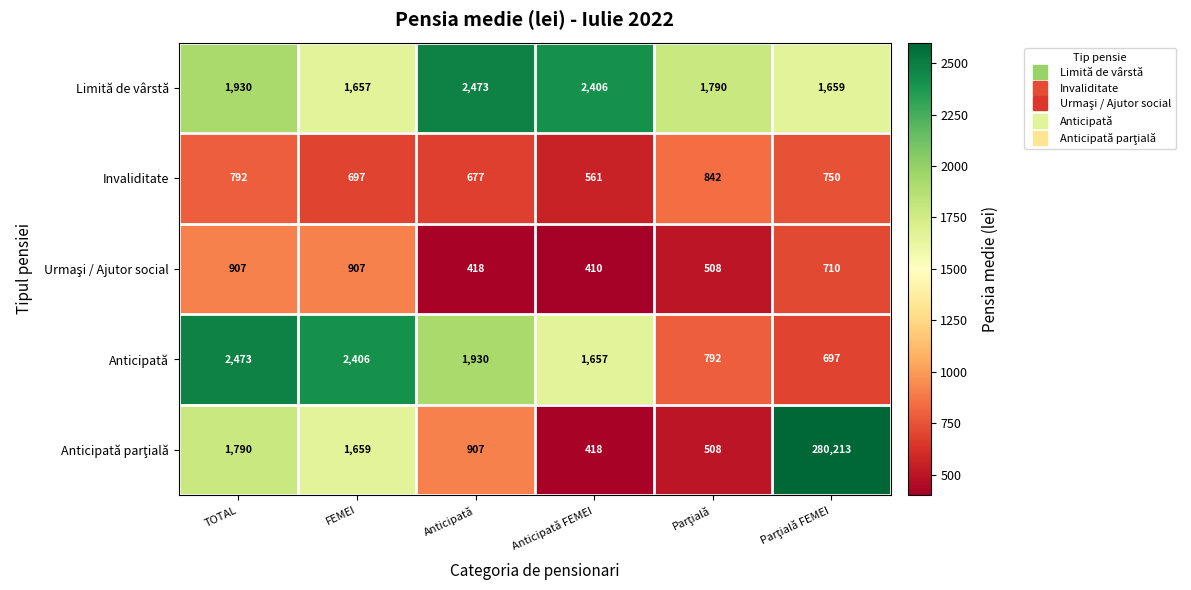

At which label does Invaliditate first exceed 750?

TOTAL